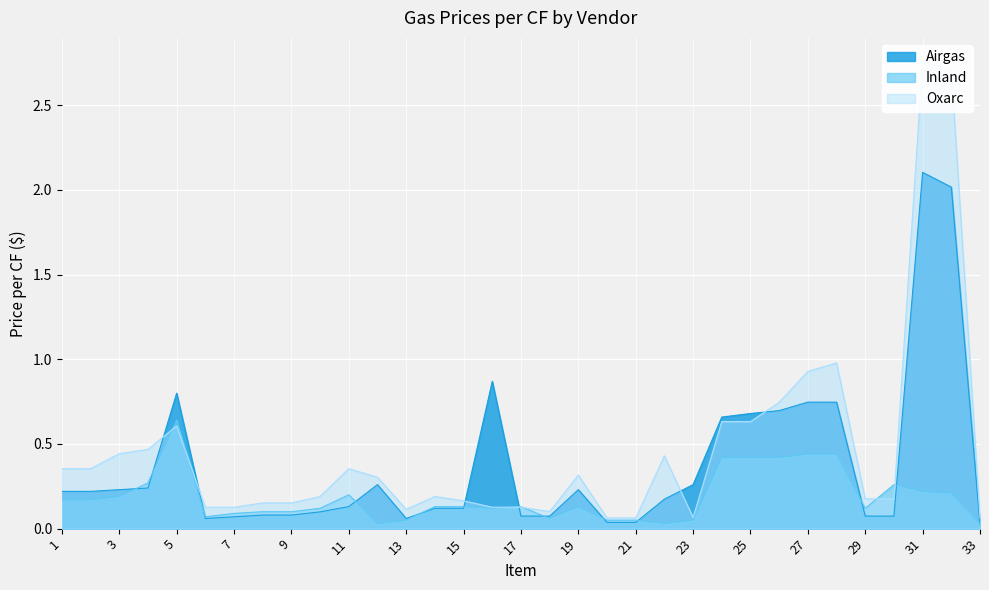

Where is the first local minimum for Inland?

6